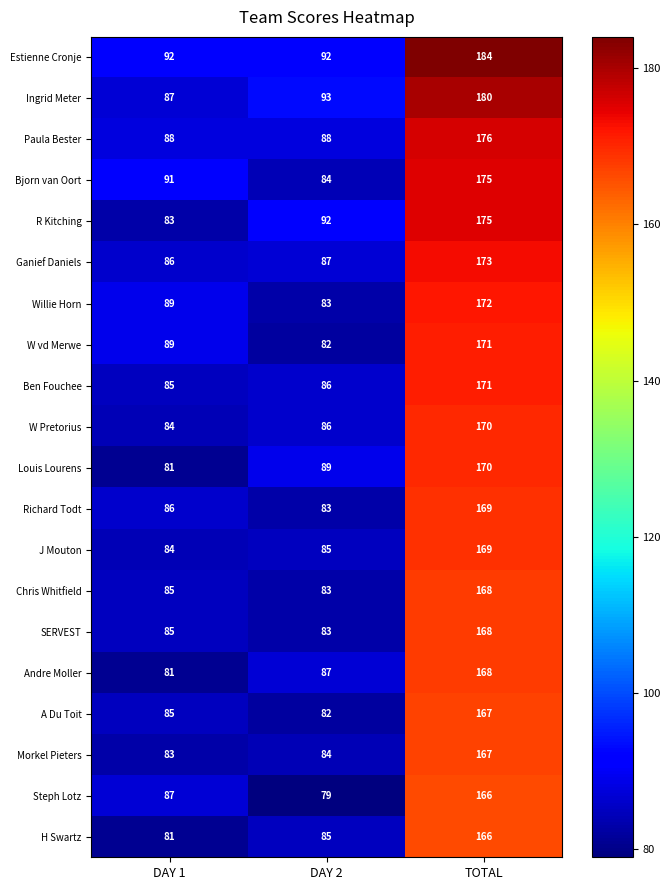

What is the maximum value shown in the chart?

184